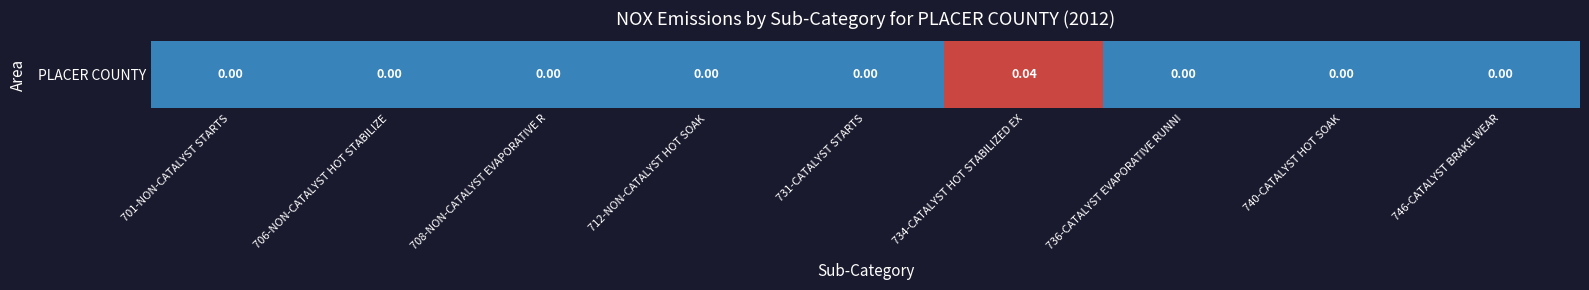

Is it true that the value at 712-NON-CATALYST HOT SOAK is 0.0?

False